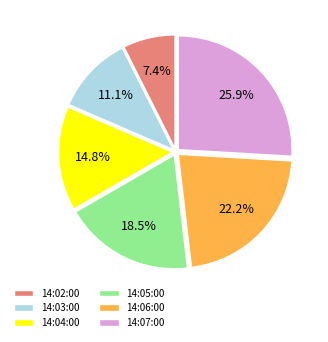

Which slice is the largest?

14:07:00